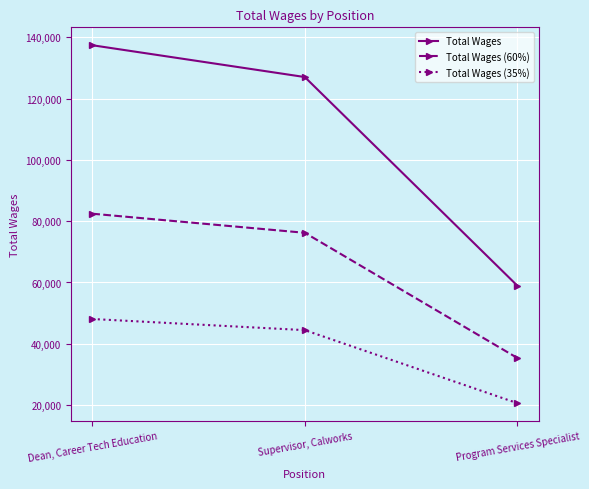

At which category does the chart reach its peak across all series?

Dean, Career Tech Education